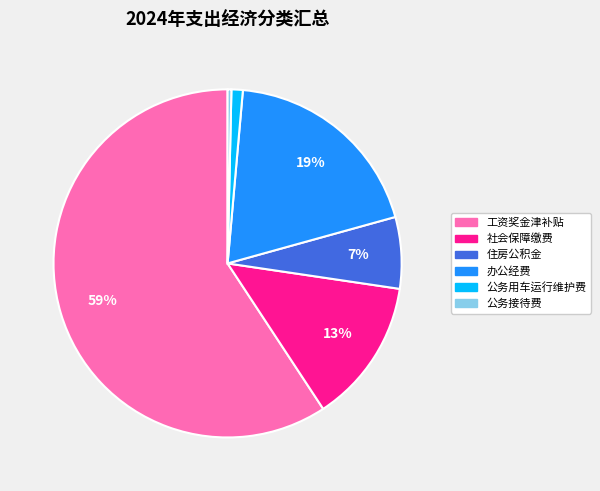

Approximately how many times larger is the value at 住房公积金 compared to 社会保障缴费?

0.5